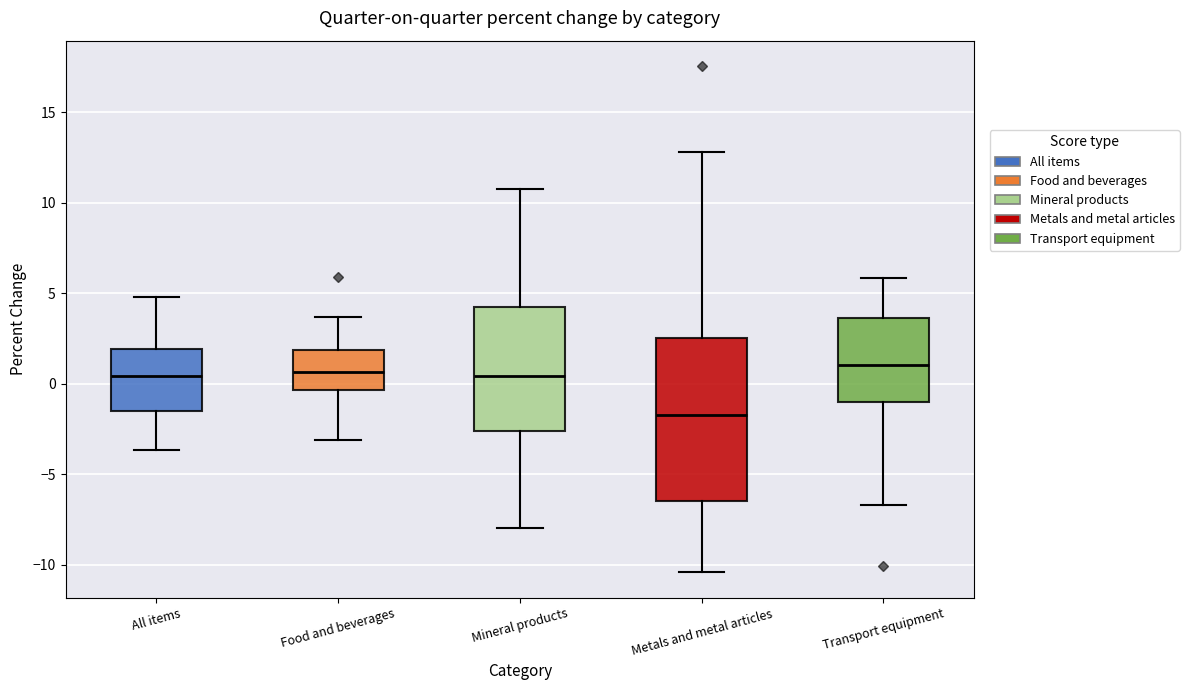

Reading left to right, transcribe this box plot: for each box, give where its median line is, the range the box spans, and where its two whiskers end, as read against the y-axis. The values are not printed on the chart, so give them approximately, as read against the axis.

All items: median 0.5, box -1.5 to 2.0, whiskers -3.5 to 5.0
Food and beverages: median 0.5, box -0.5 to 2.0, whiskers -3.0 to 3.5
Mineral products: median 0.5, box -2.5 to 4.0, whiskers -8.0 to 11.0
Metals and metal articles: median -1.5, box -6.5 to 2.5, whiskers -10.5 to 13.0
Transport equipment: median 1.0, box -1.0 to 3.5, whiskers -6.5 to 6.0